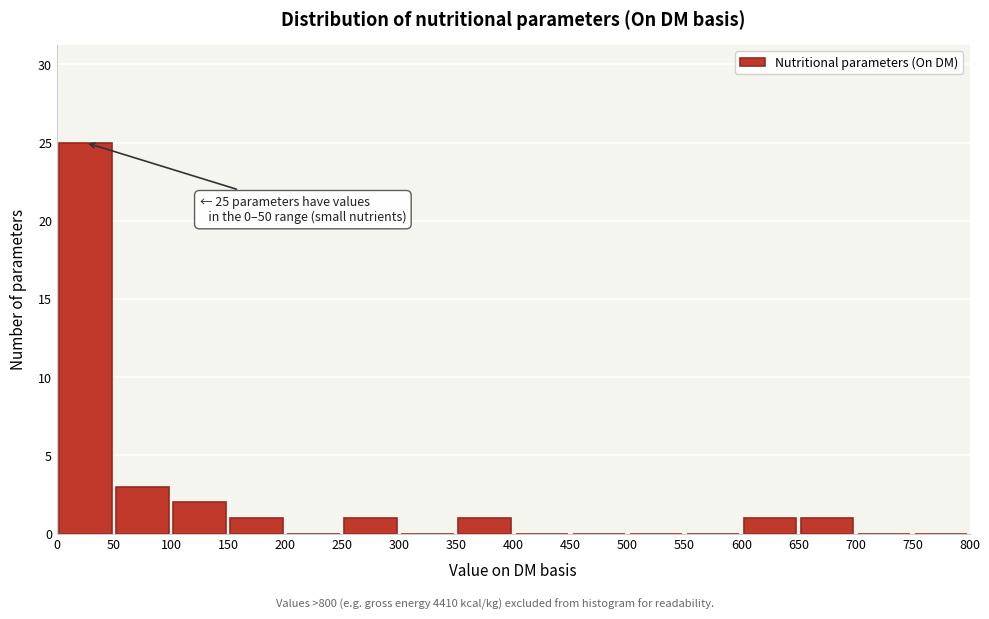

Over which range of the x-axis is the bar tallest?

0 to 50